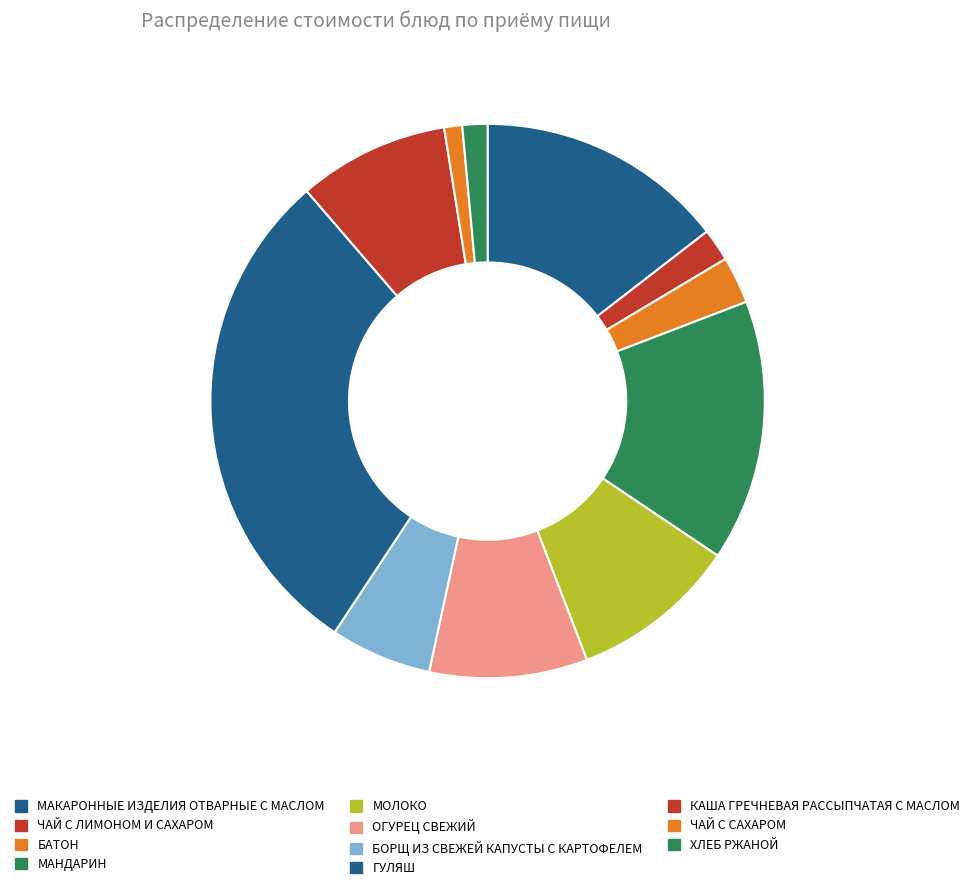

To the nearest percent, what percentage of the pie is ХЛЕБ РЖАНОЙ?

1%